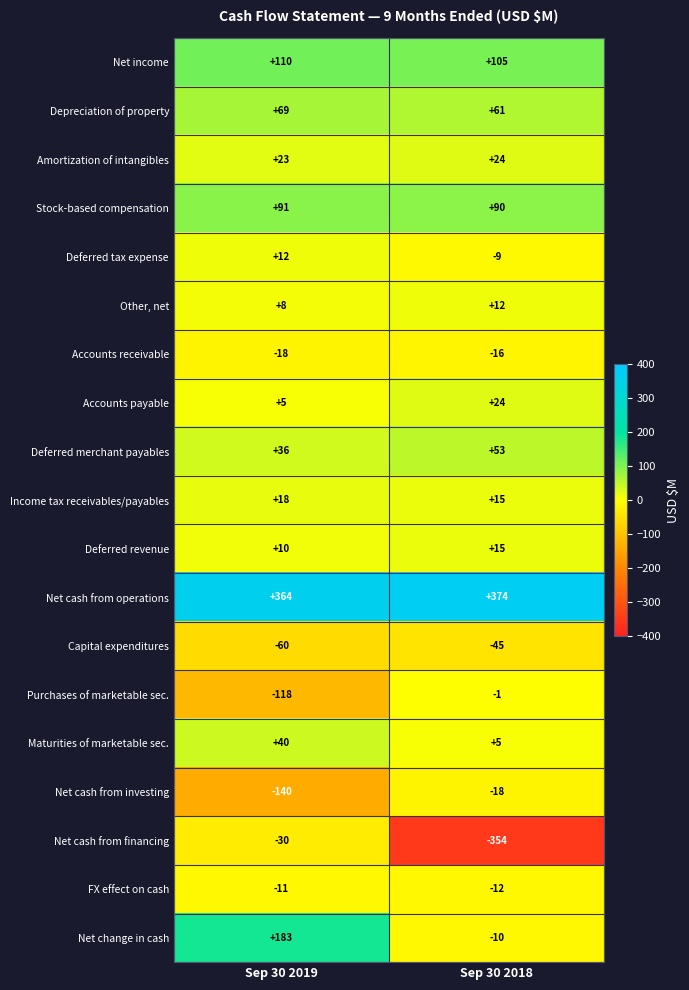

Count the number of data series in this chart.

19